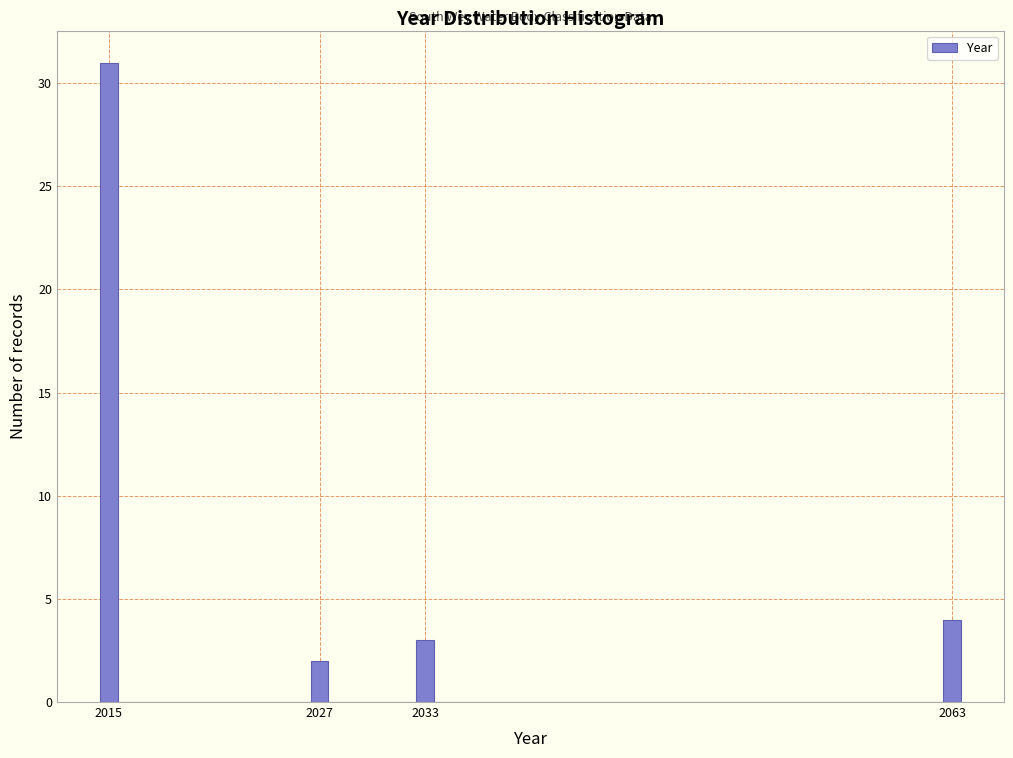

Read against the x-axis, roughly where is the centre of the tallest bar?

2015